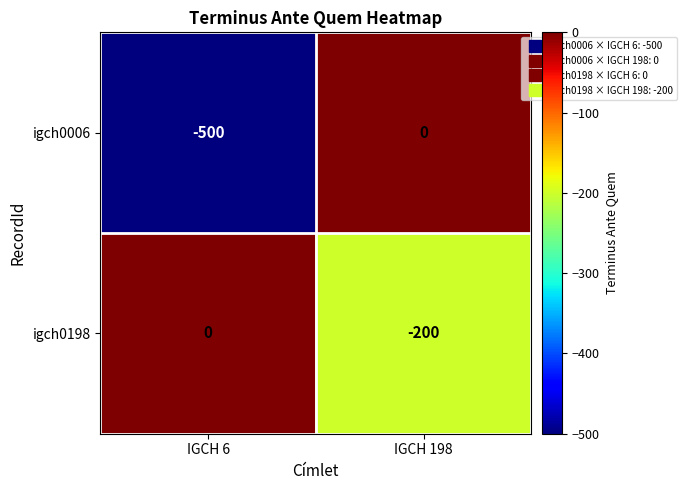

Reading left to right, extract all data points from this chart.

igch0006: IGCH 6=-500	IGCH 198=0
igch0198: IGCH 6=0	IGCH 198=-200